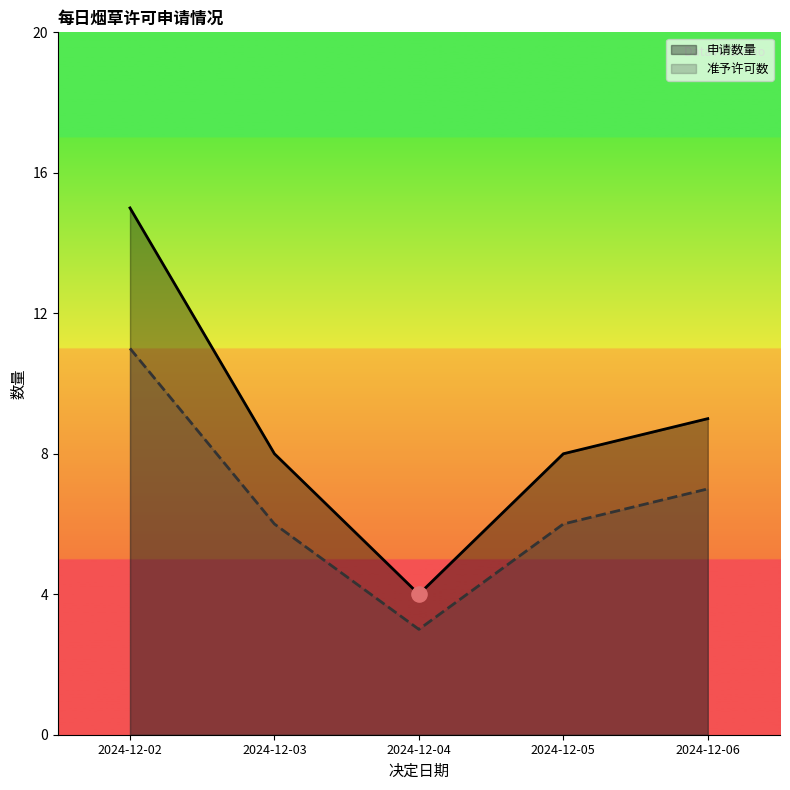

Which series has the largest total across all categories?

申请数量